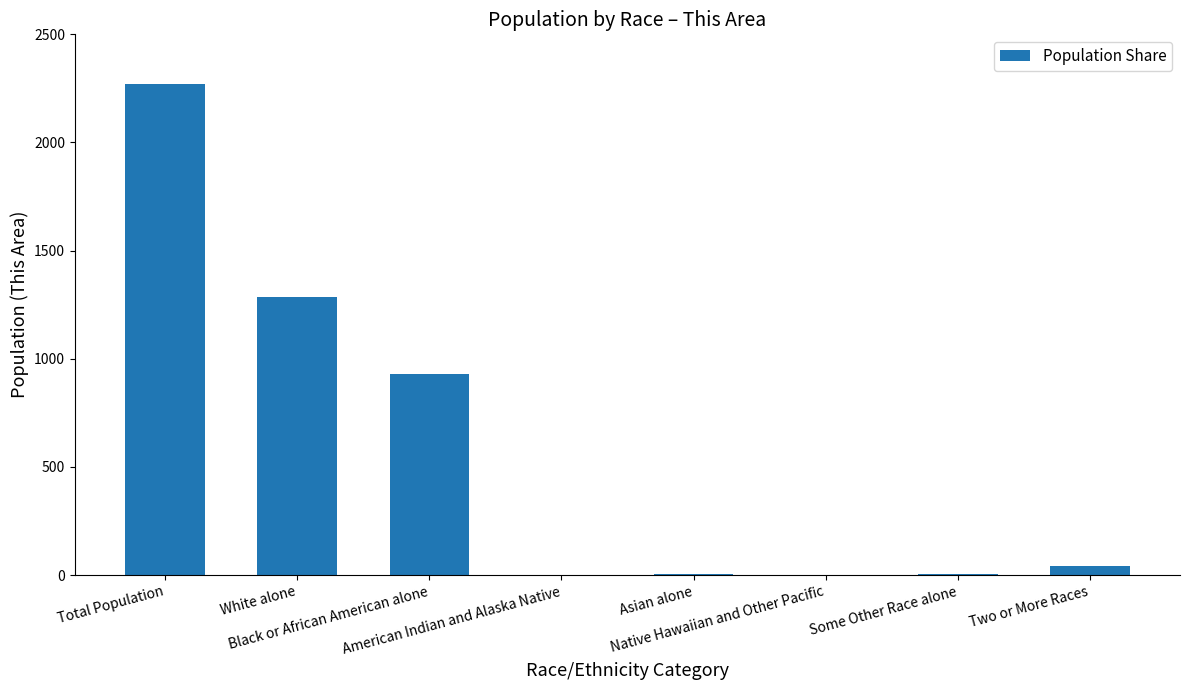

What is the change in value from American Indian and Alaska Native to Asian alone?

+5